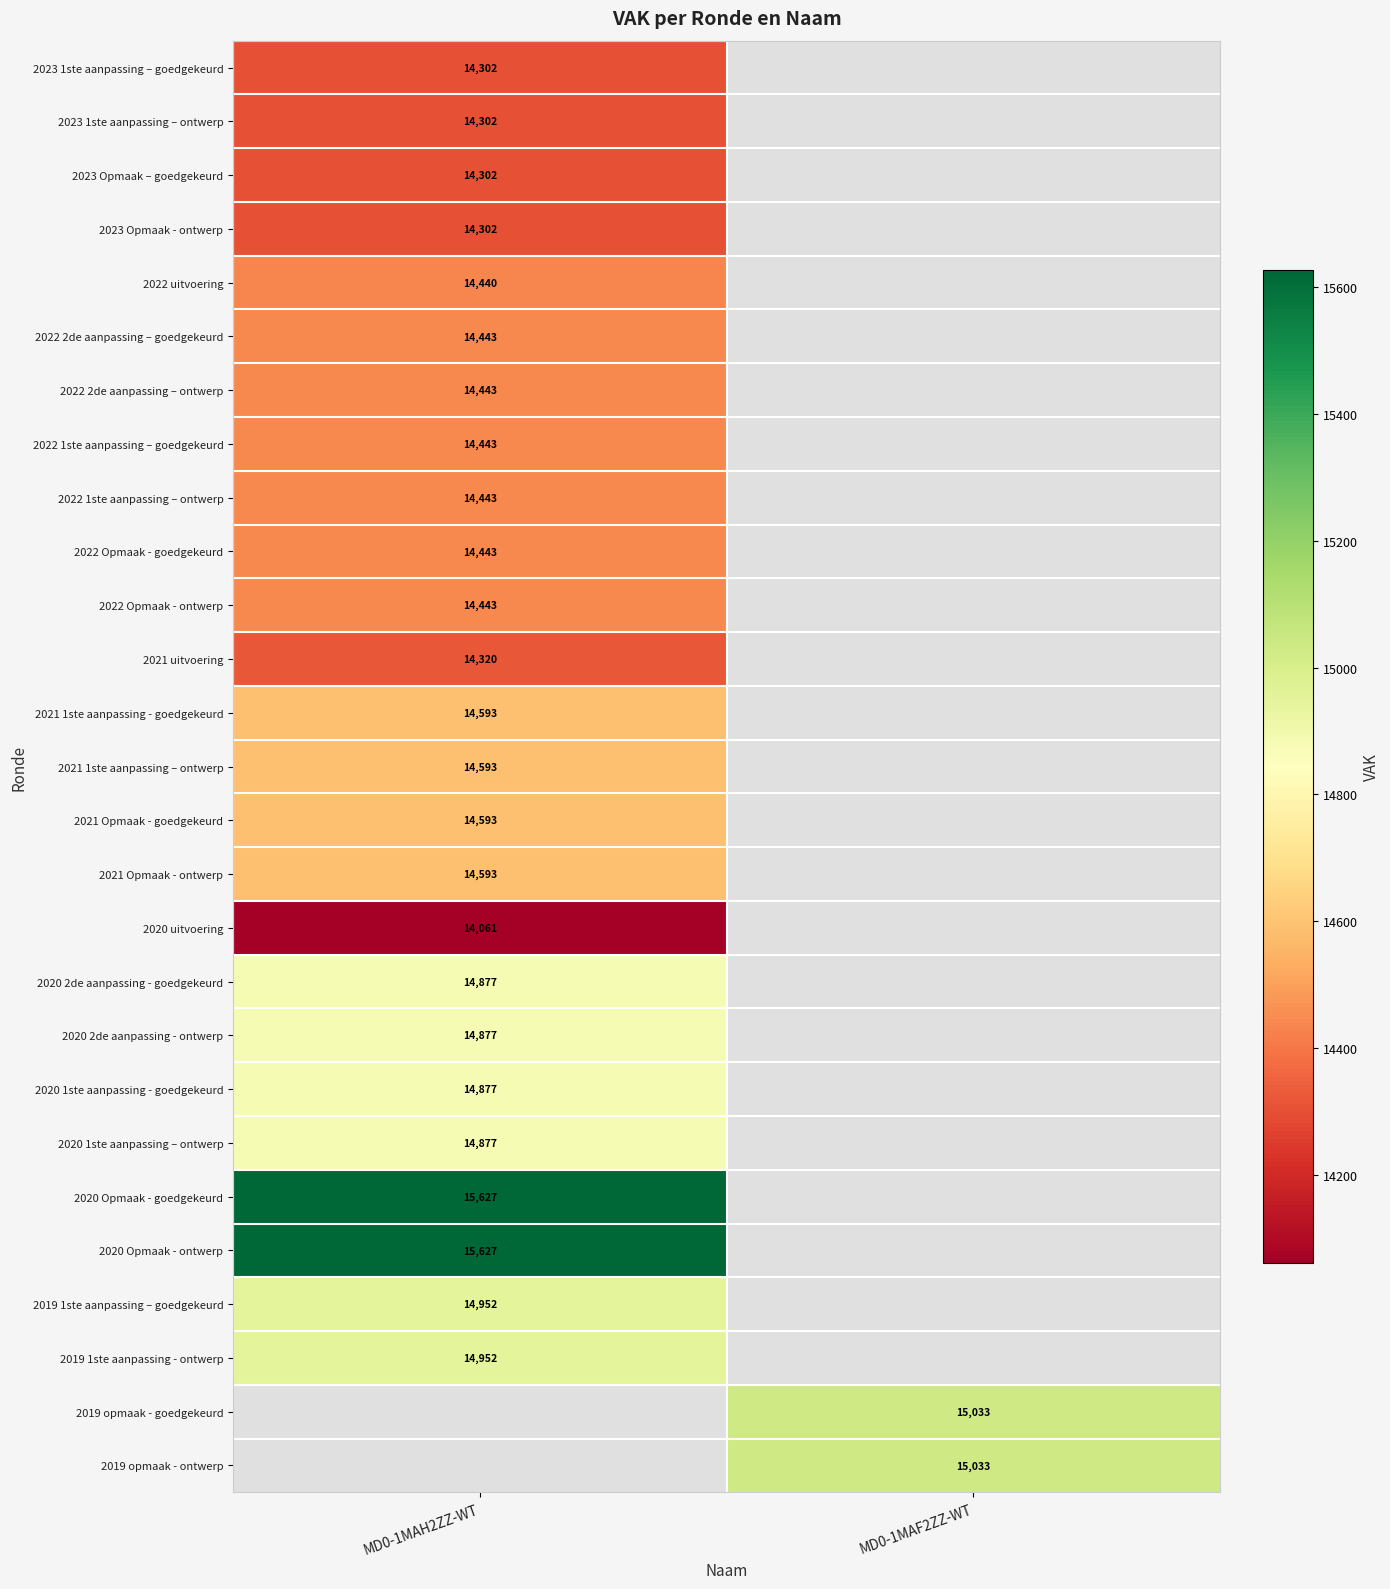

Between MD0-1MAH2ZZ-WT and MD0-1MAF2ZZ-WT, which is larger?

MD0-1MAF2ZZ-WT